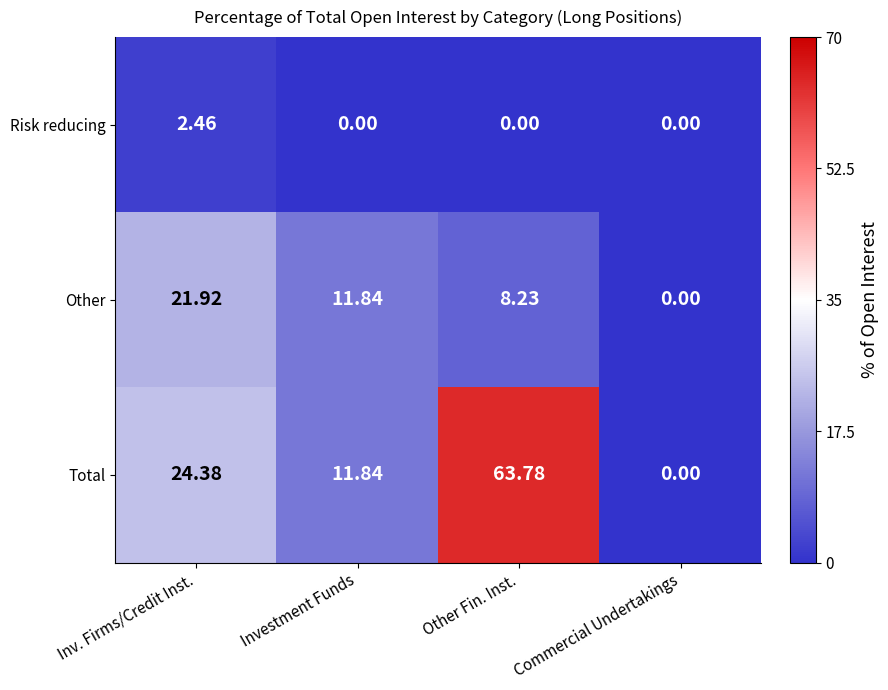

Rank the series by their maximum value, from lowest to highest.

Risk reducing, Other, Total